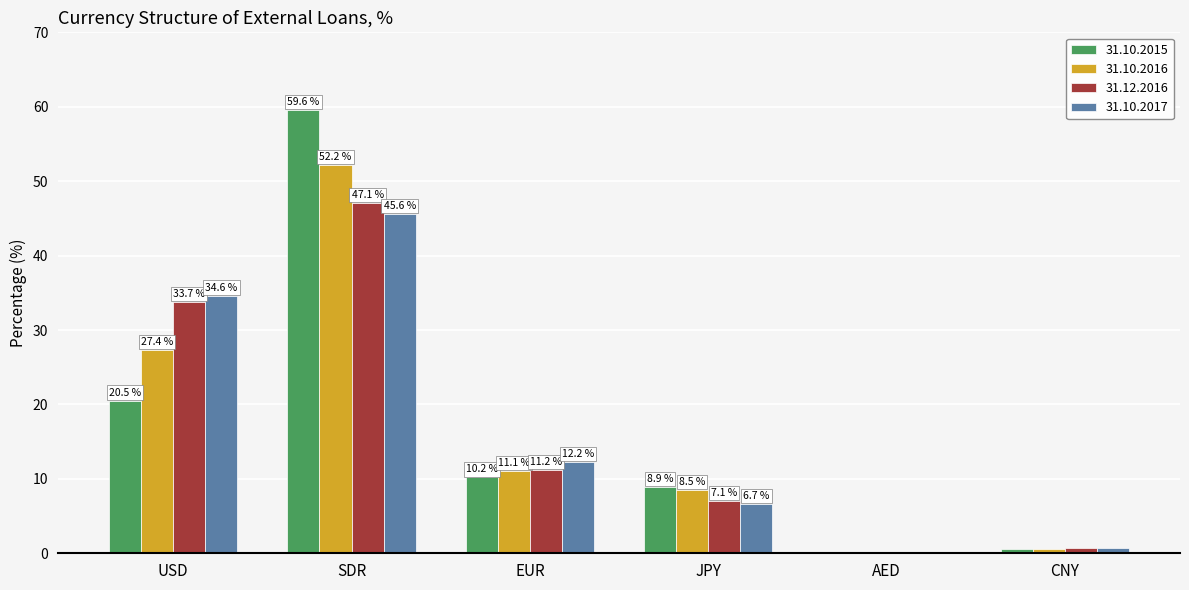

Which category has the highest value in the 31.10.2015 series?

SDR